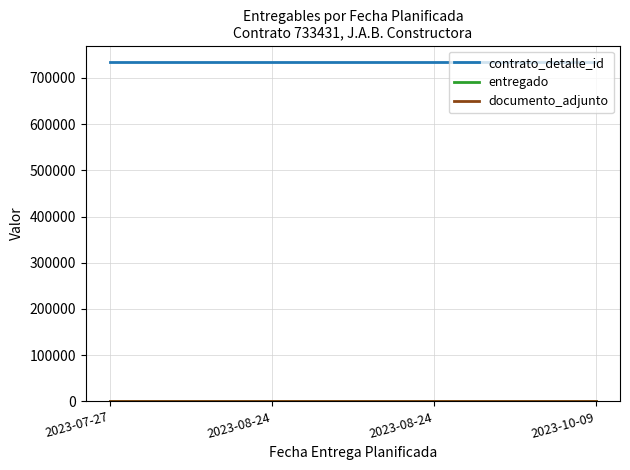

Is this an area chart (filled region under the line)?

No